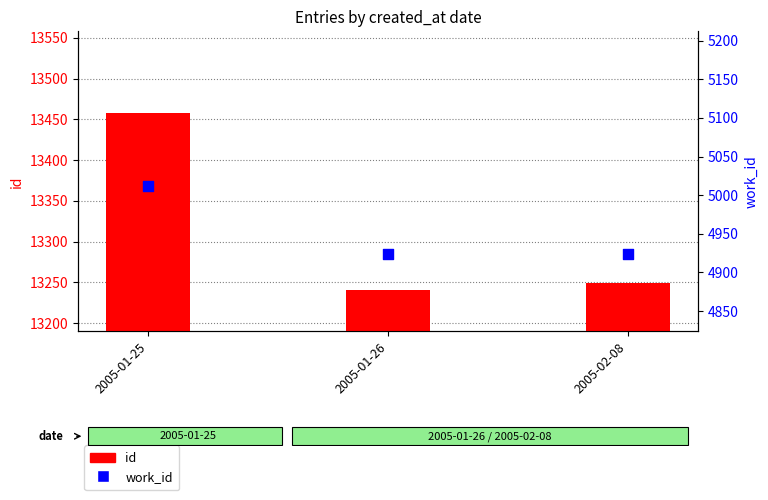

Which series has the widest spread of Y values?

id